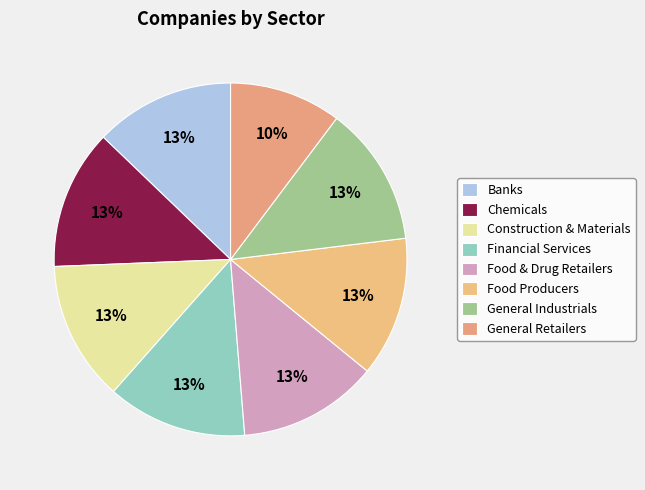

The General Industrials slice represents 13% of the pie. True or false?

True